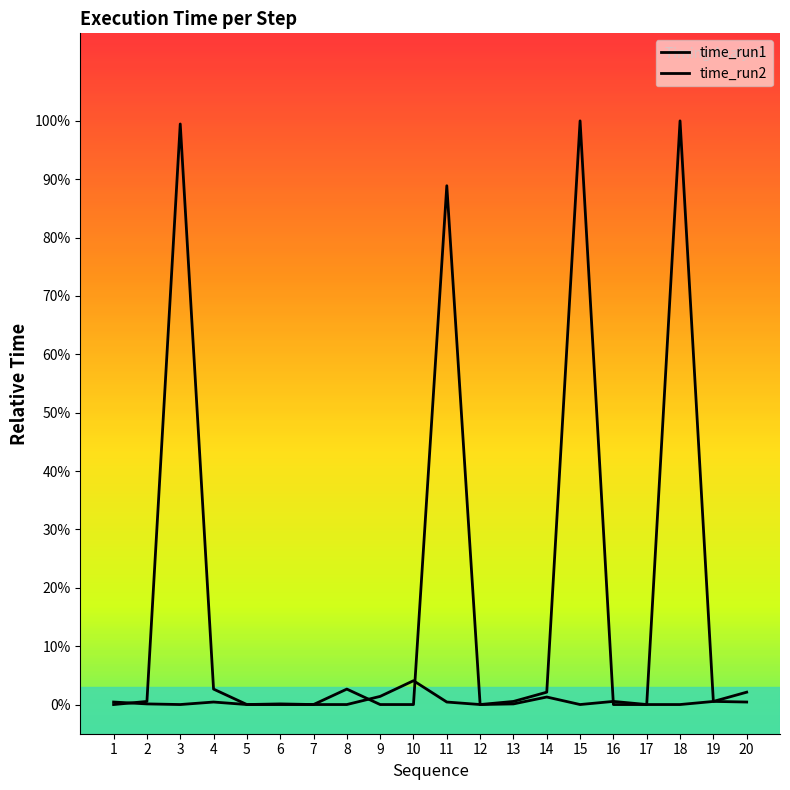

Which series changed the most between 6 and 19?

time_run1